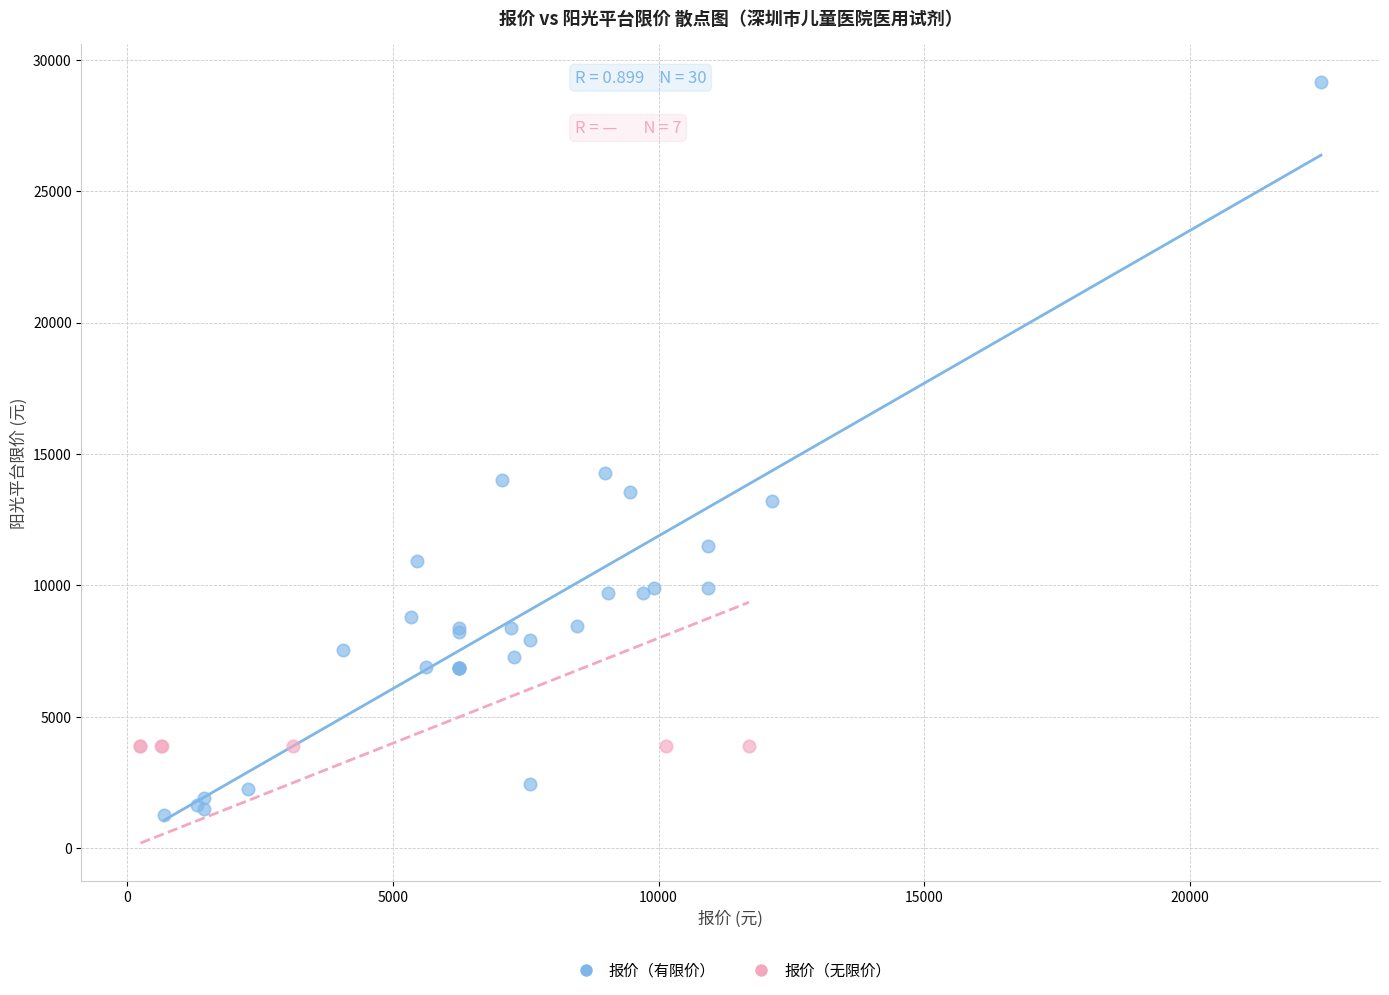

Which series contains the lowest Y value?

报价（有限价）